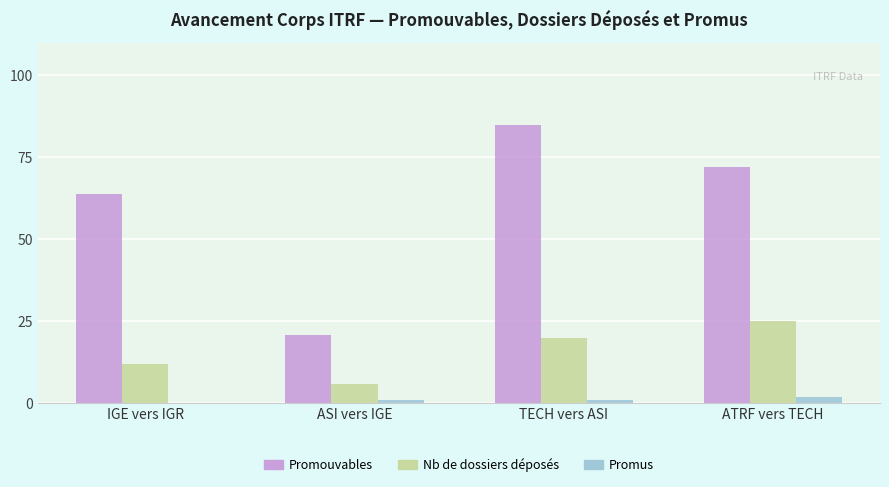

Is it true that Nb de dossiers déposés equals 3 at IGE vers IGR?

False